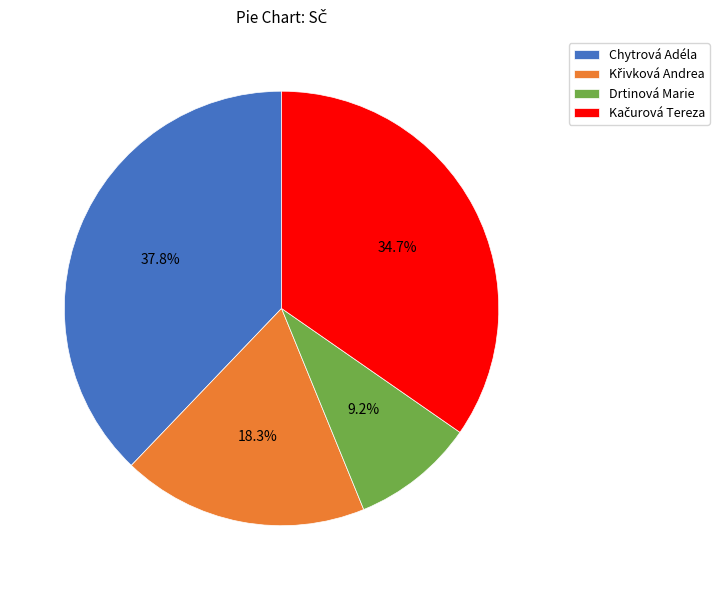

What is the total percentage of Chytrová Adéla and Drtinová Marie?

47.0%